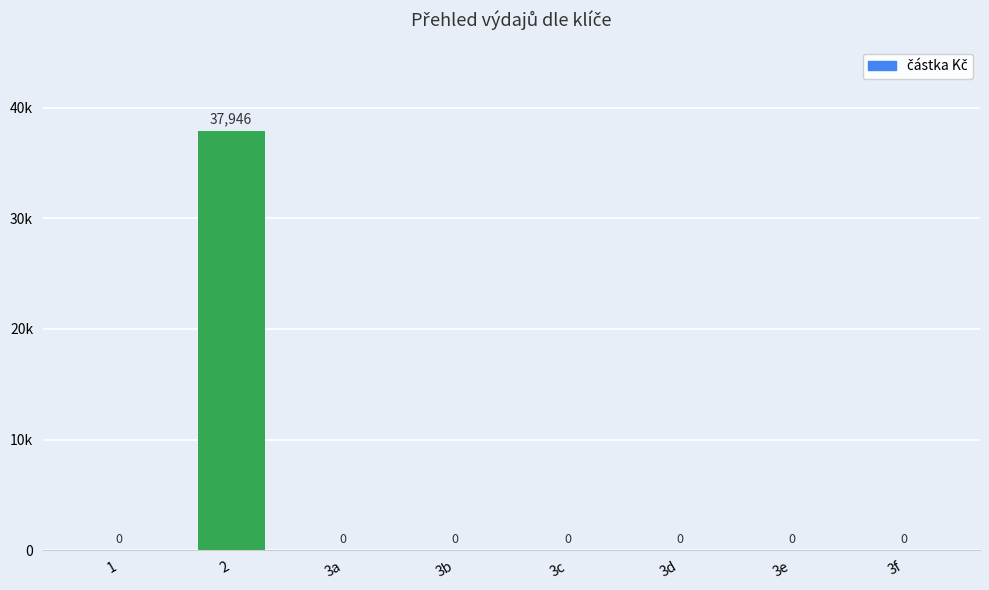

Reading right to left, what are all the values shown in this chart?

0	0	0	0	0	0	37946	0